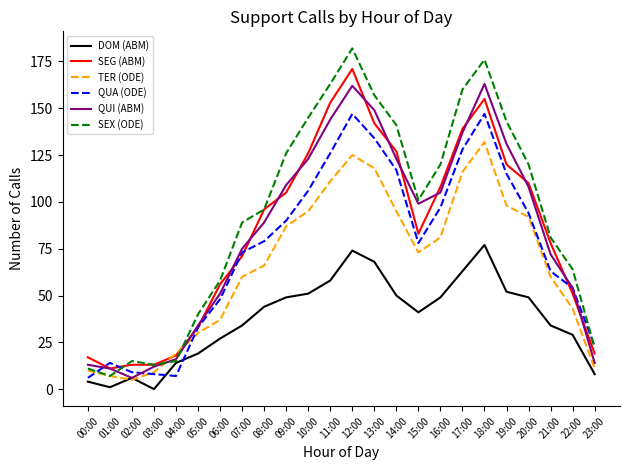

What is the difference between the highest and lowest values at 22:00?

35